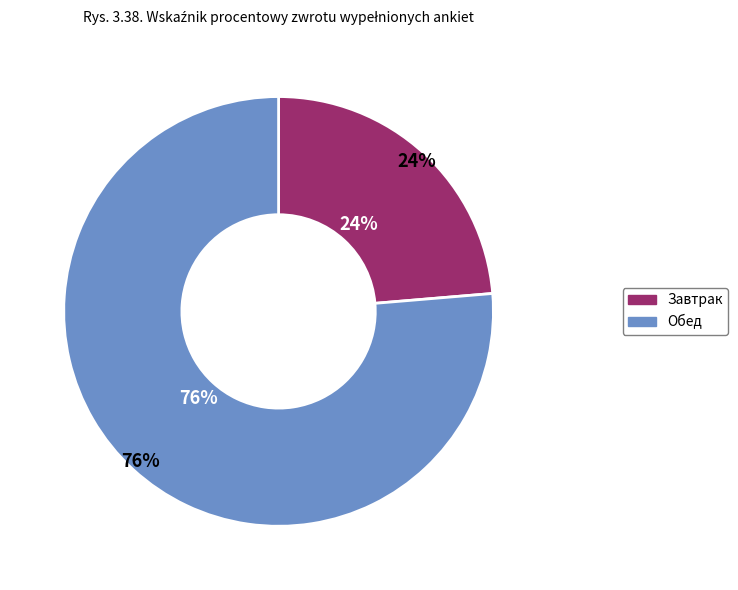

To the nearest percent, what portion does Завтрак represent?

24%